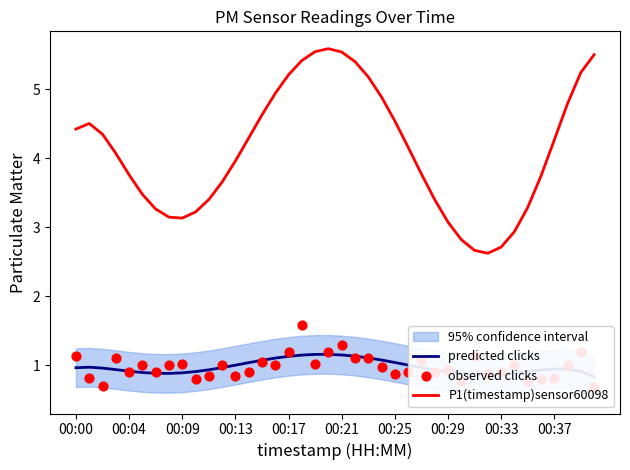

Which series has the widest spread of Y values?

P1(timestamp)sensor60098